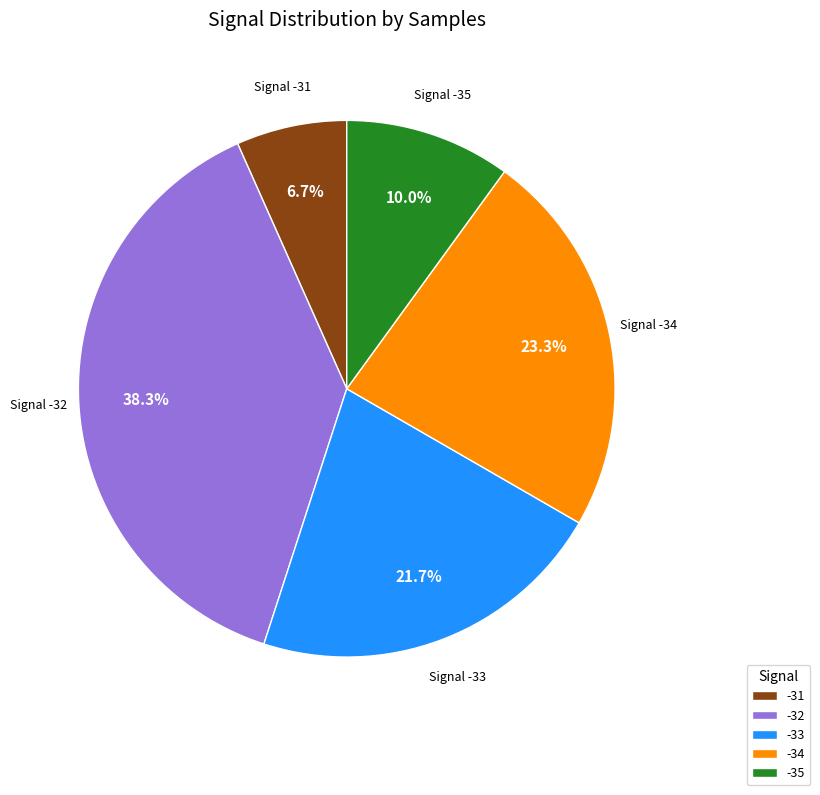

How many segments does this pie chart have?

5